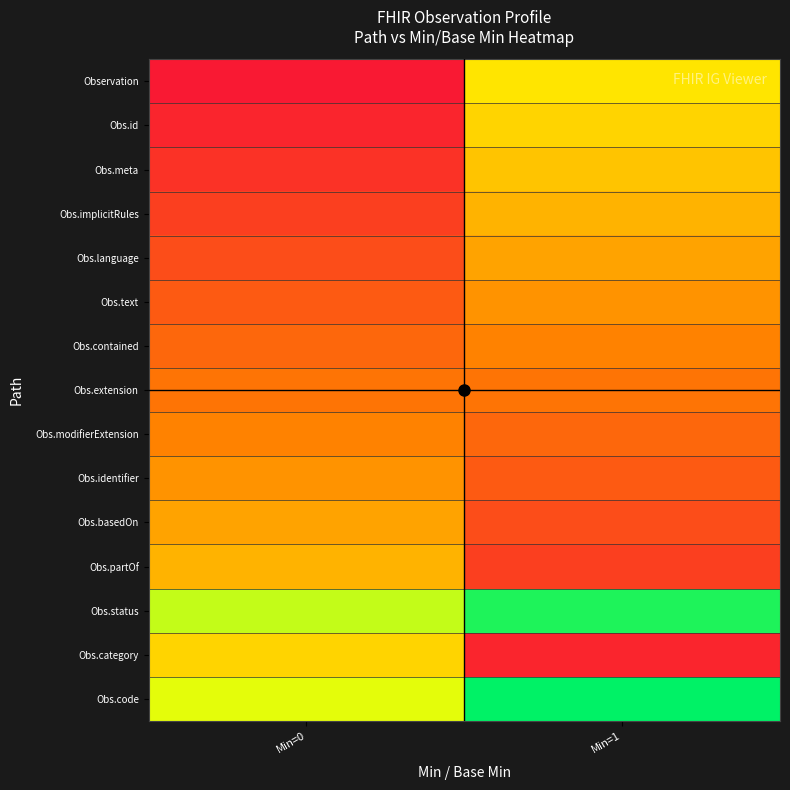

Which category has the highest value across all series?

Min=1